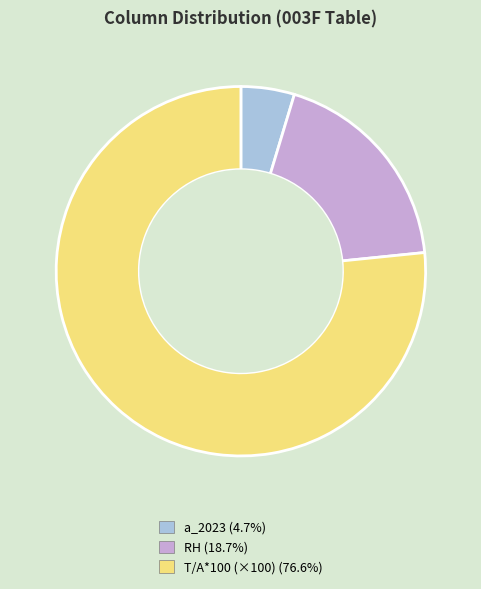

How many slices are in this pie chart?

3